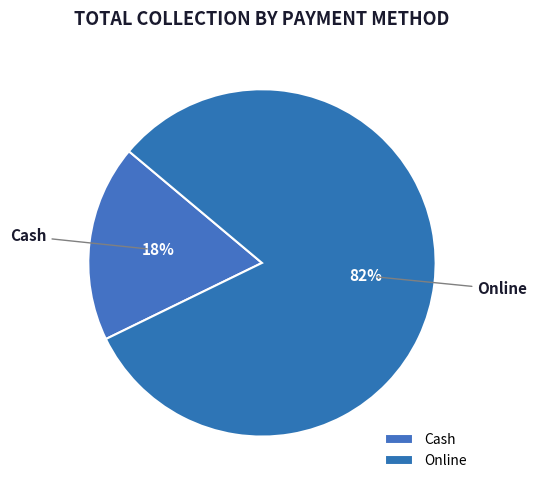

Is it true that Online is 96% of the pie?

False